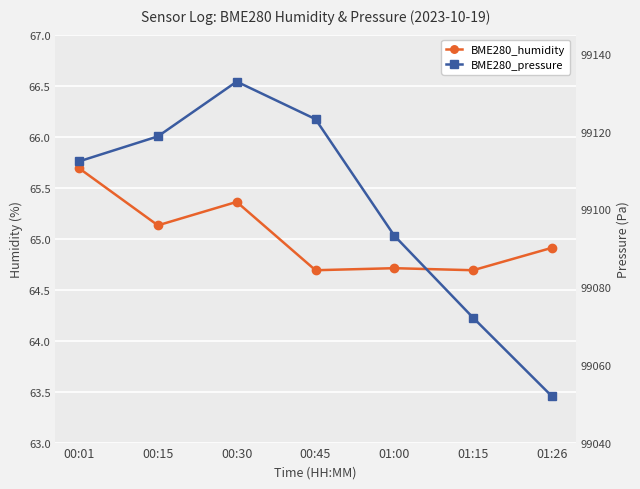

What position from the left is 01:00?

5